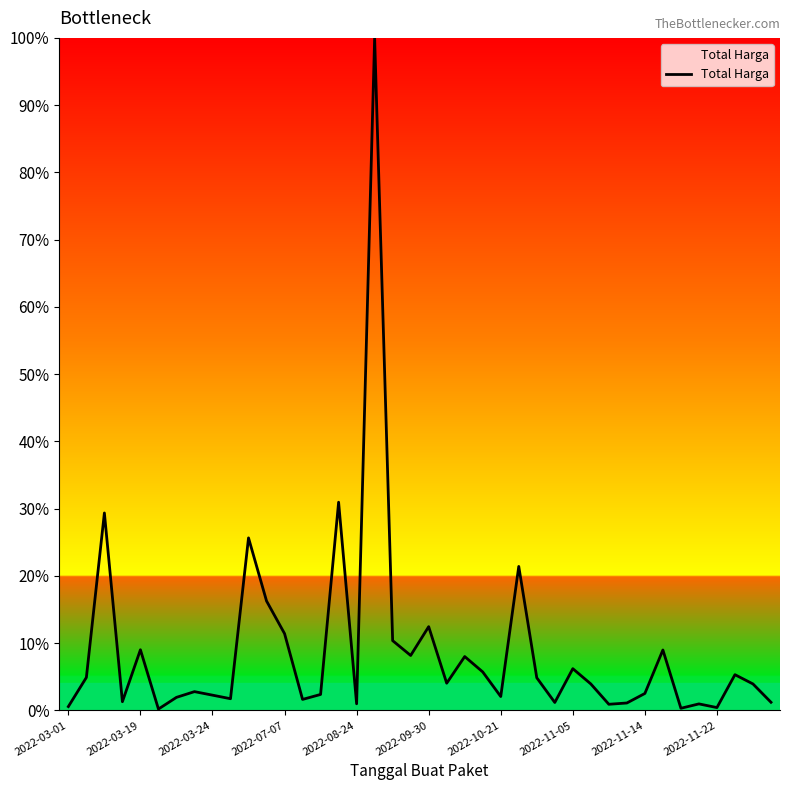

What is the greatest value displayed?

100.0